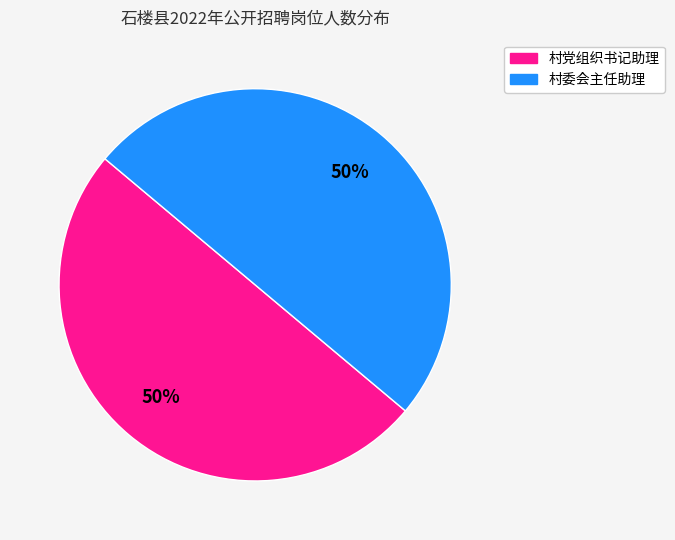

To the nearest percent, what is the average slice percentage?

50%